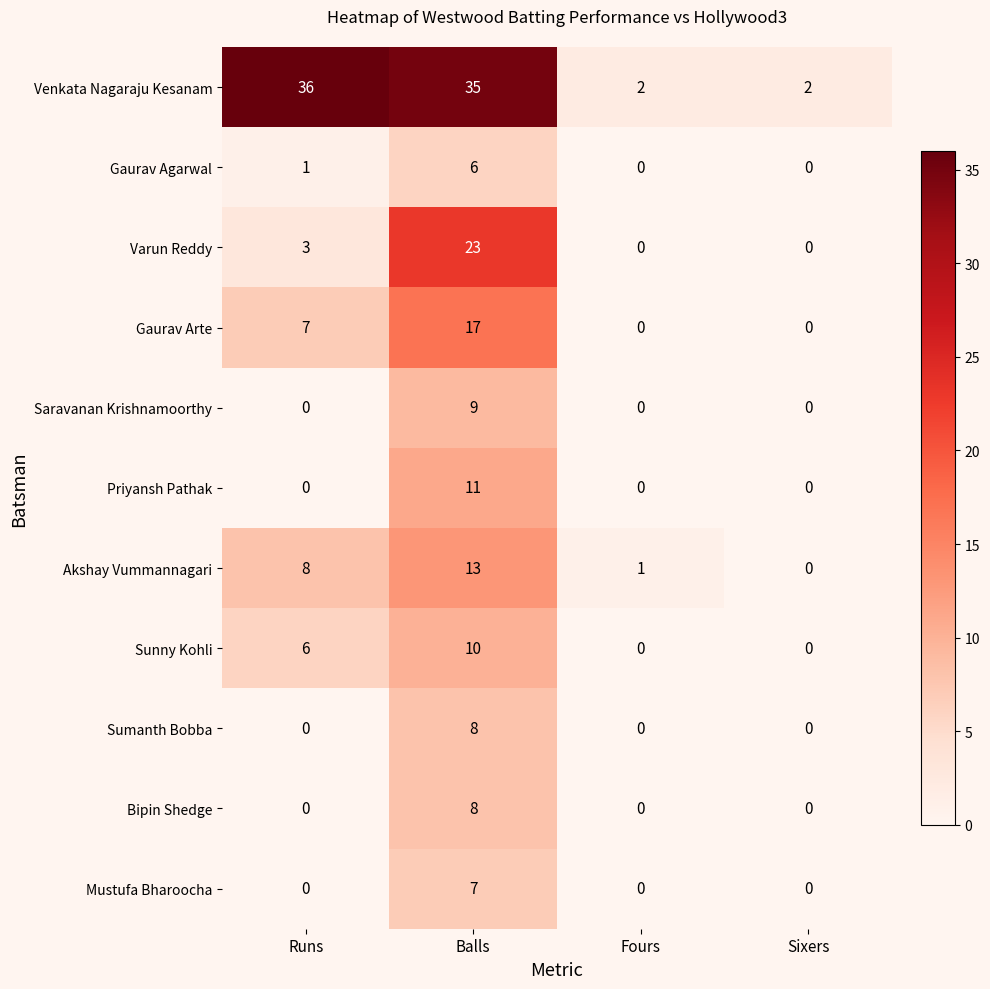

What is the spread (max minus min) of values at Balls?

29